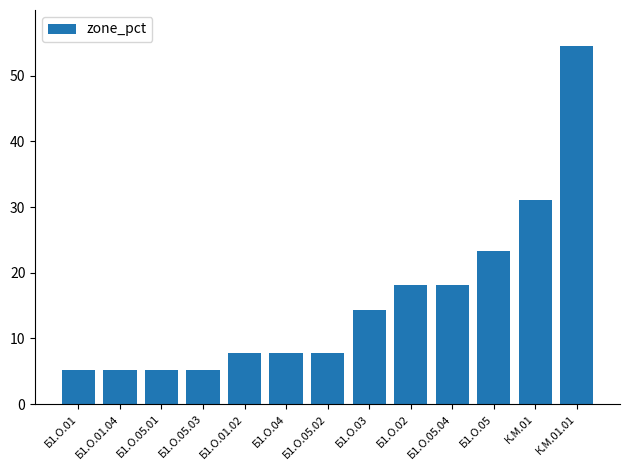

What is the value of the 5th bar from the left?

7.8